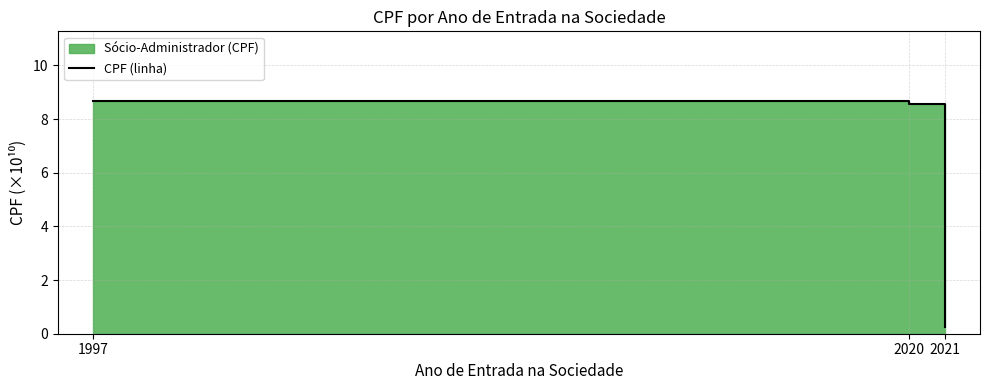

The chart shows a value of 0.4 at 2021. True or false?

False